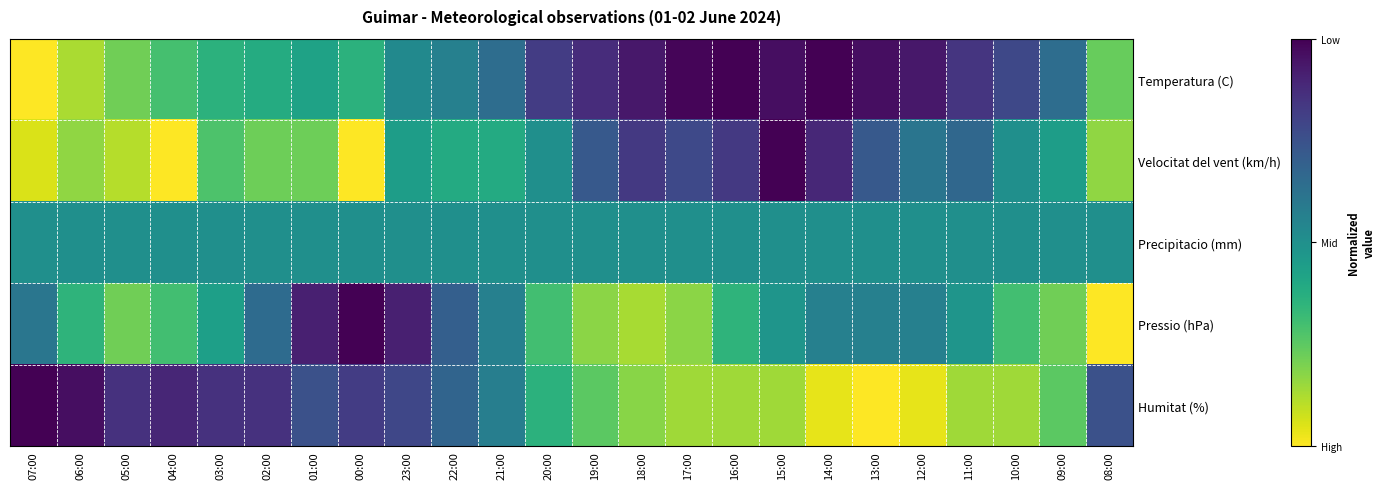

Between 14:00 and 01:00, which is larger?

14:00